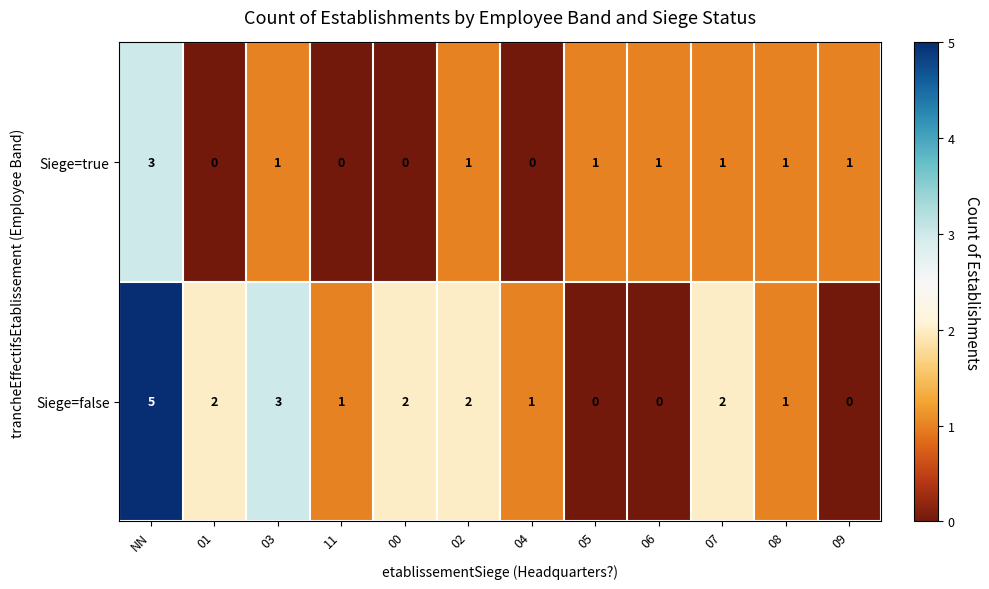

Where does the Siege=true series first go above 1?

NN